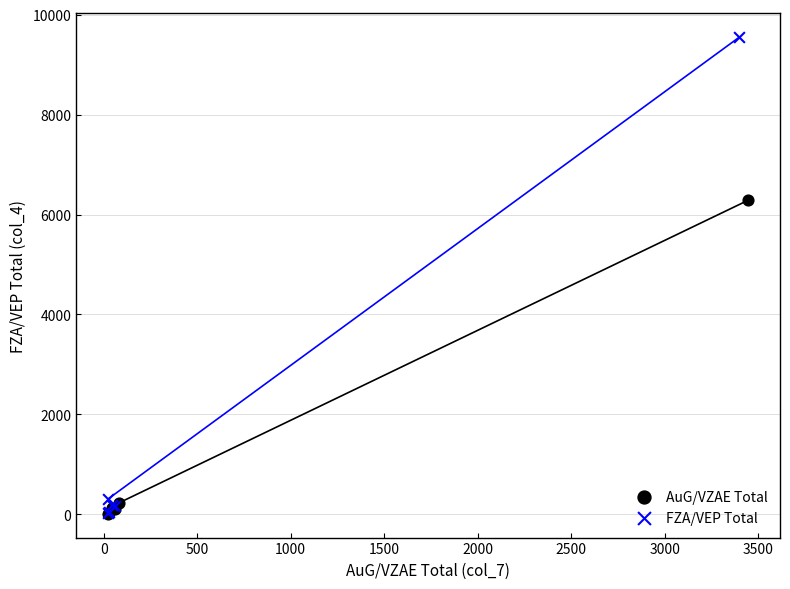

Which series has the largest Y range (max minus min)?

FZA/VEP Total